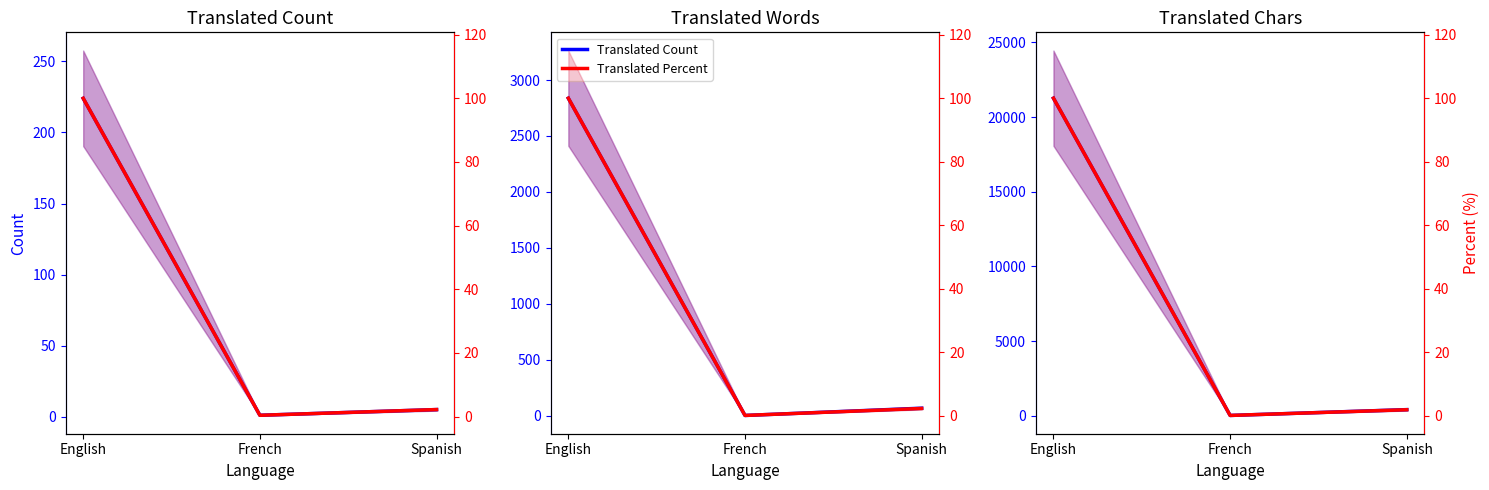

At which label does Translated Percent reach its peak?

English